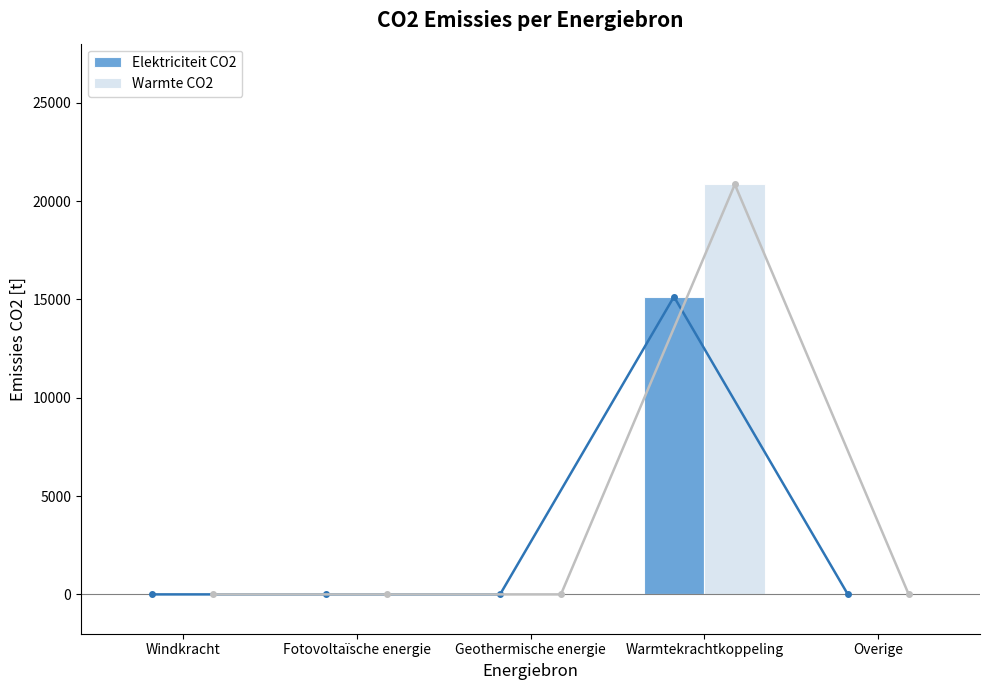

How many groups of bars are there?

5